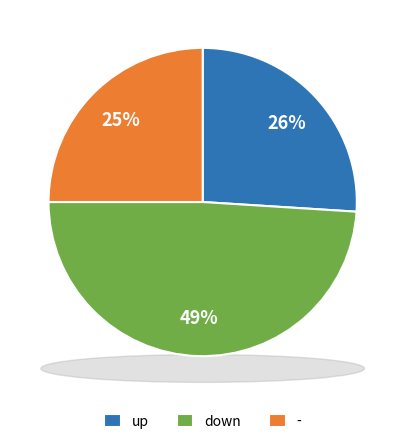

What percentage is the down slice, to the nearest percent?

49%